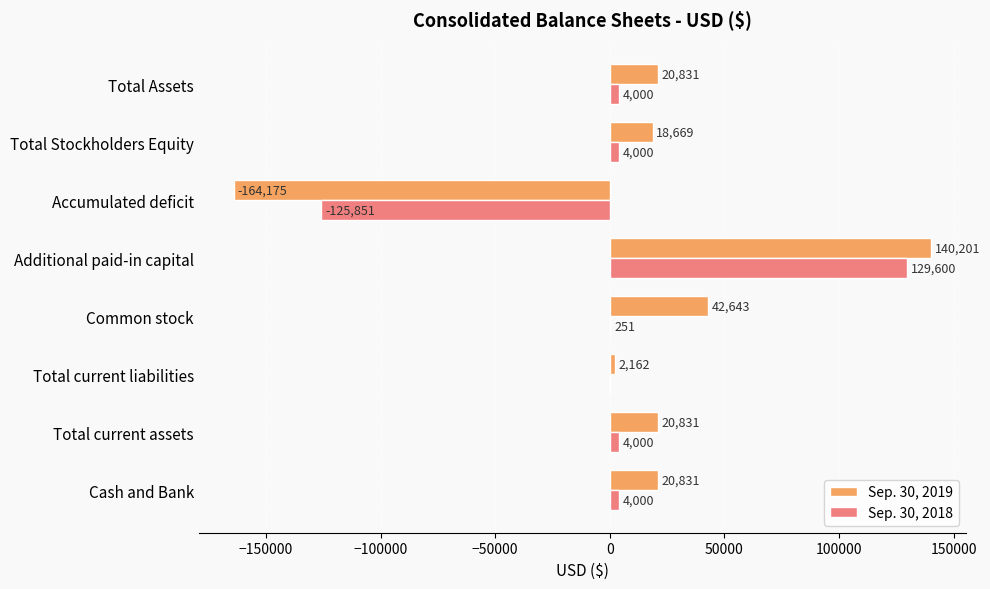

Count the number of categories in the chart.

8